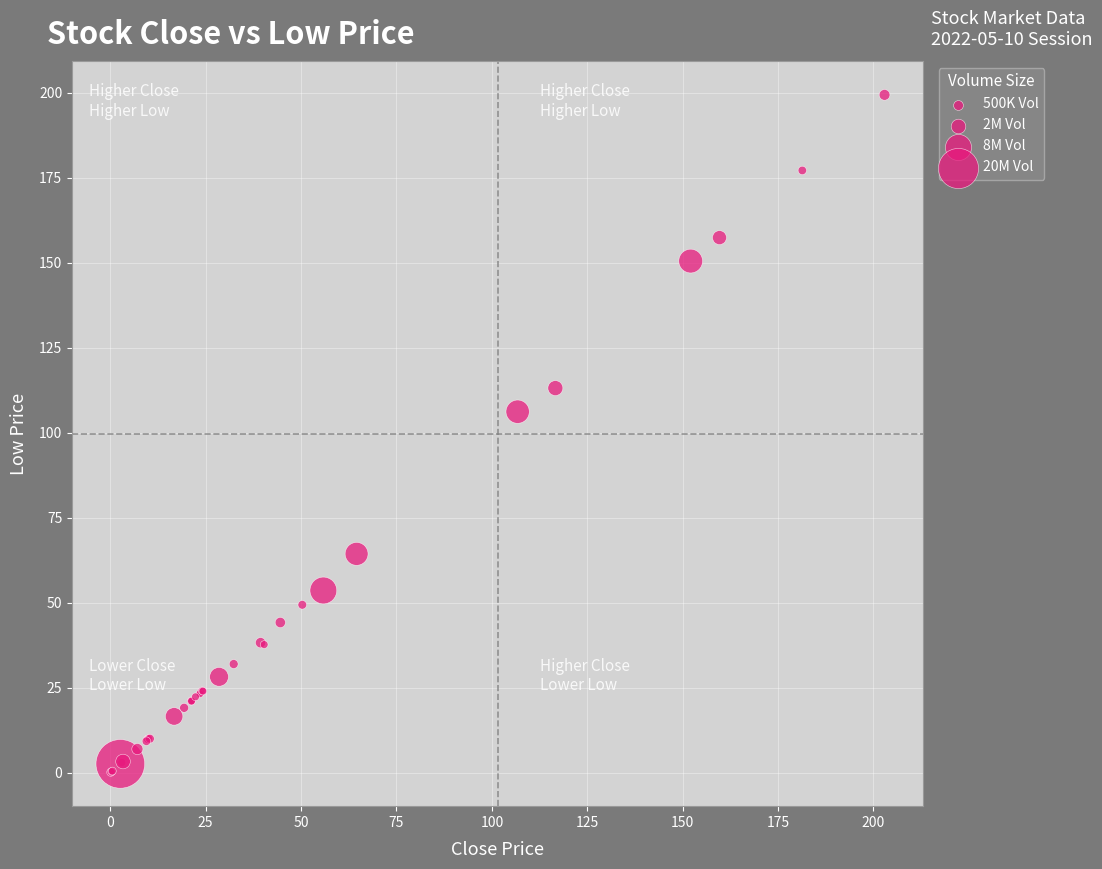

What Y value in the scatter plot is closest to 99?

106.2